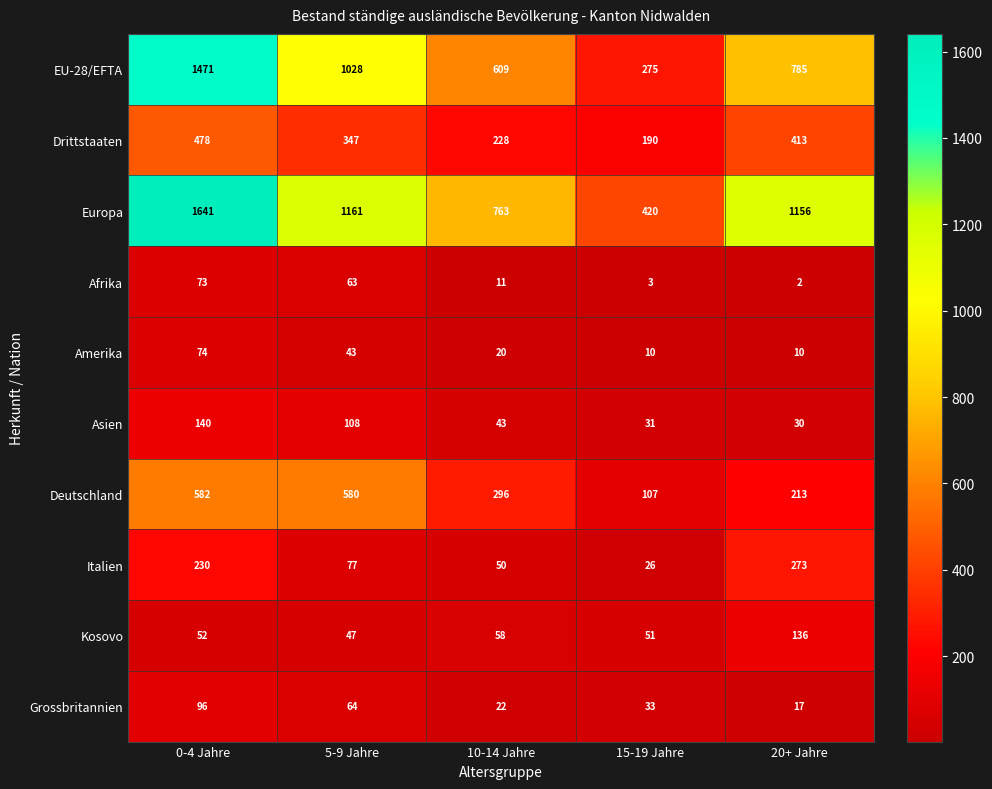

Read the Italien value at 5-9 Jahre, to the nearest 10.

80